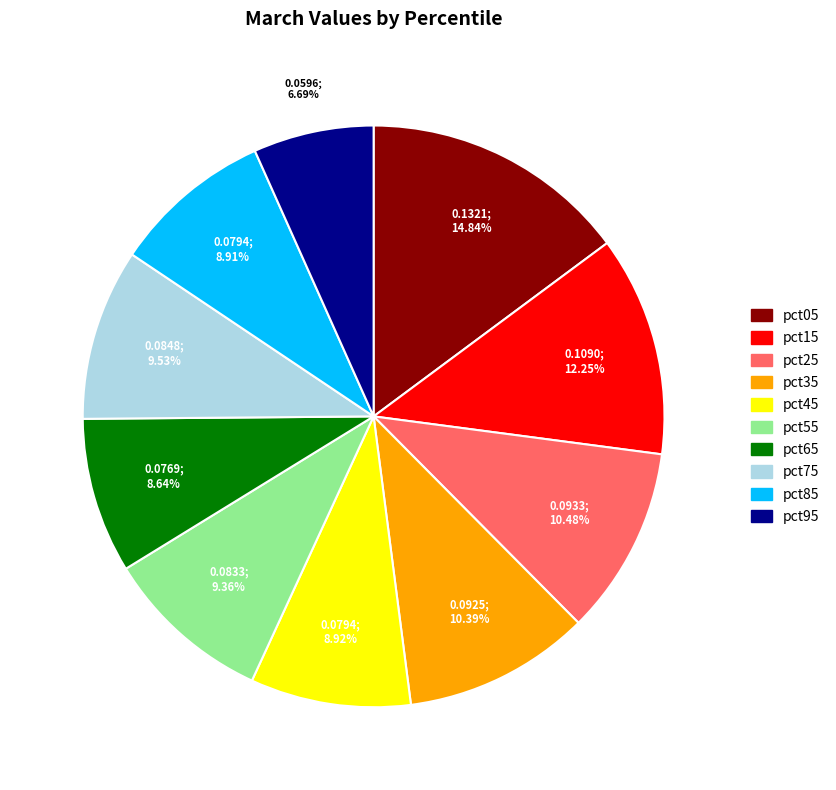

True or false: pct95 accounts for 7% of the total.

True